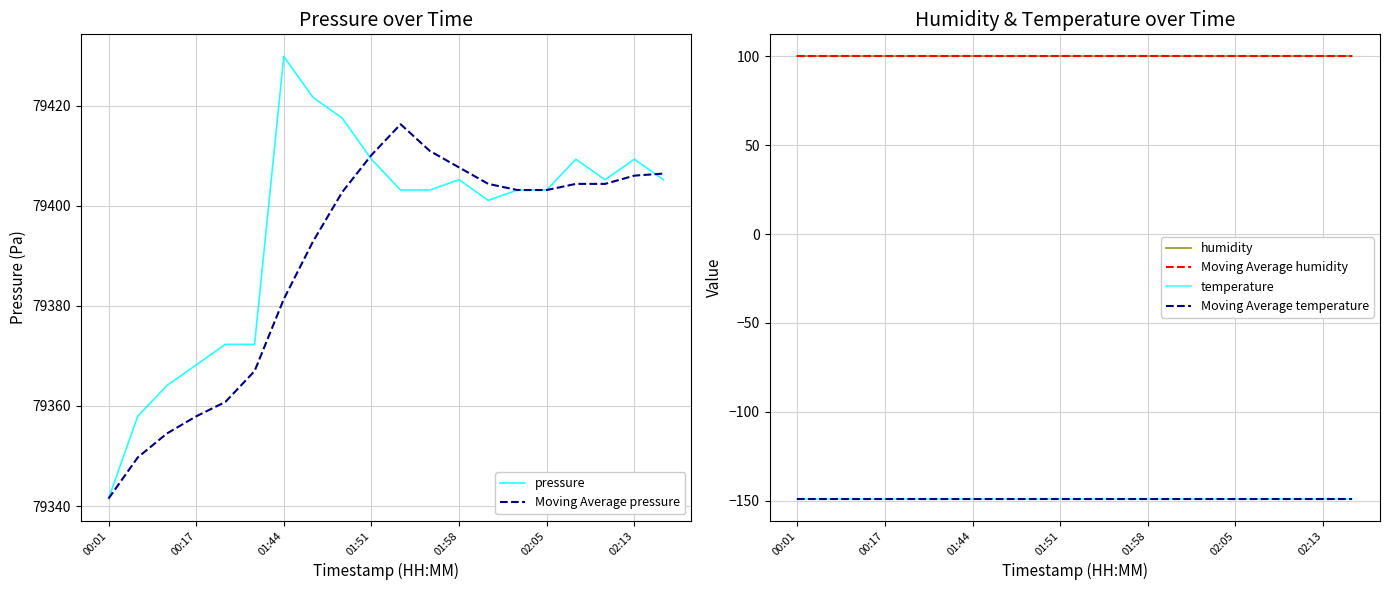

What is the maximum value for Moving Average pressure?

79416.3